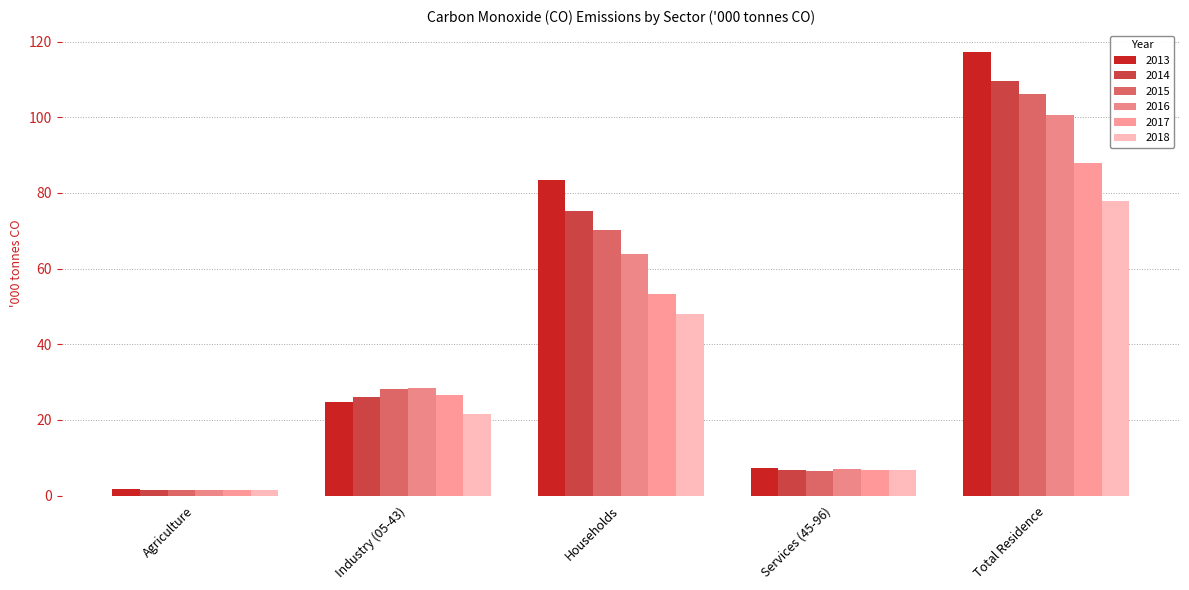

Which has a higher value, Industry (05-43) or Agriculture?

Industry (05-43)